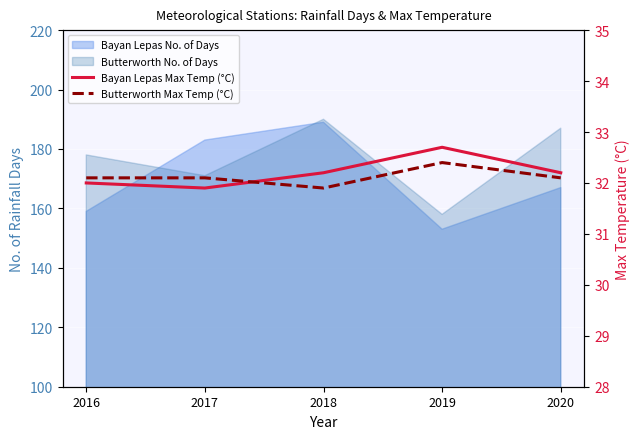

What is the difference between the highest and lowest values at 2019?

0.3